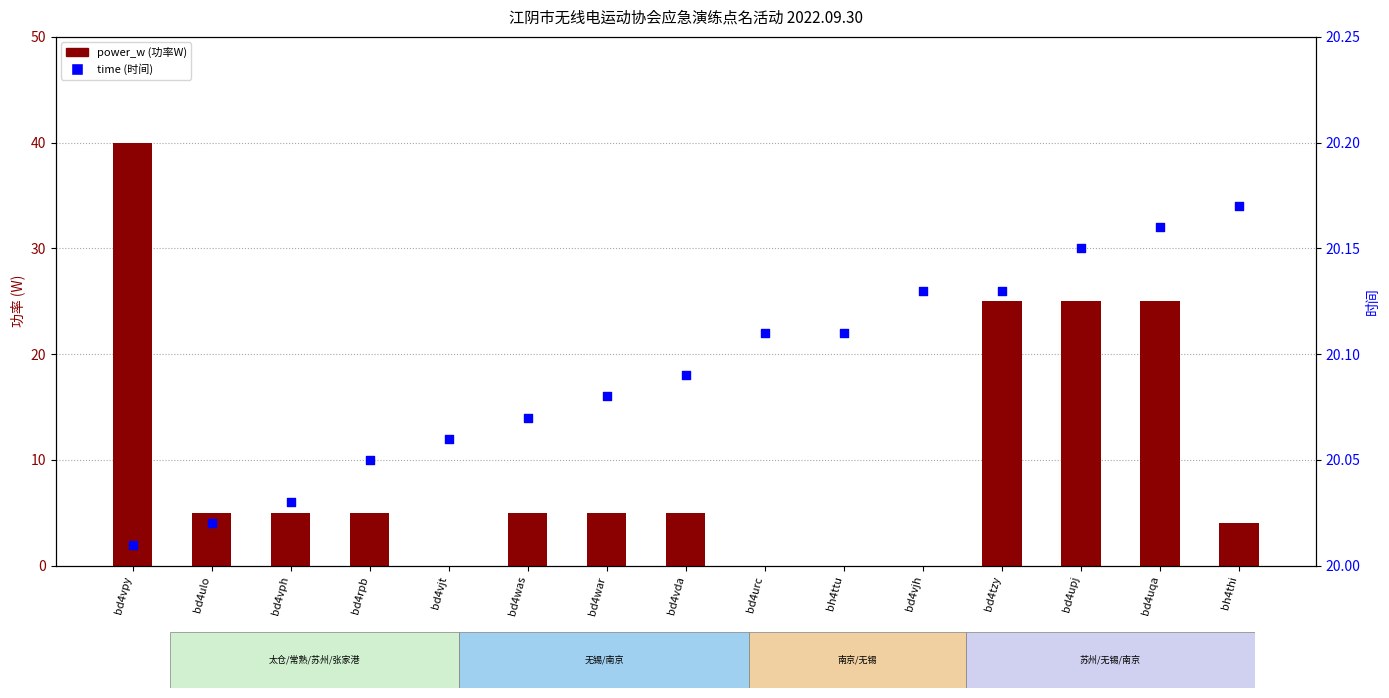

Which series contains the lowest Y value?

power_w